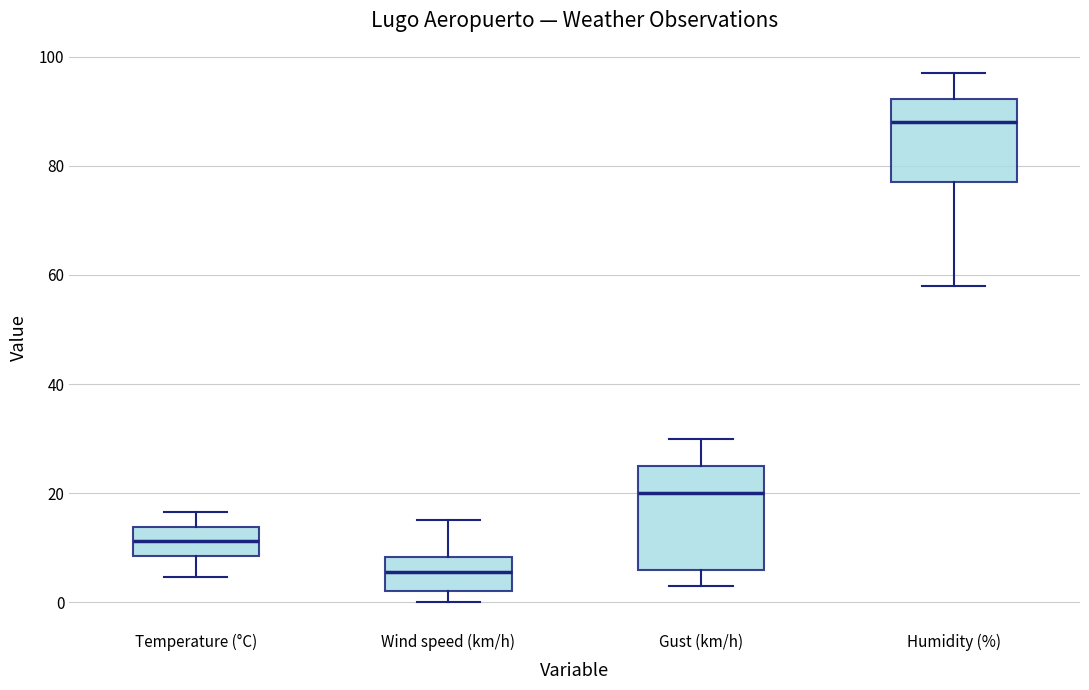

Reading left to right, read every box against the y-axis: the position of its median line, the range the box covers, and the ends of its whiskers. The values are not printed on the chart, so give them approximately, as read against the axis.

Temperature (°C): median 12, box 8 to 14, whiskers 4 to 16
Wind speed (km/h): median 6, box 2 to 8, whiskers 0 to 16
Gust (km/h): median 20, box 6 to 26, whiskers 4 to 30
Humidity (%): median 88, box 78 to 92, whiskers 58 to 98